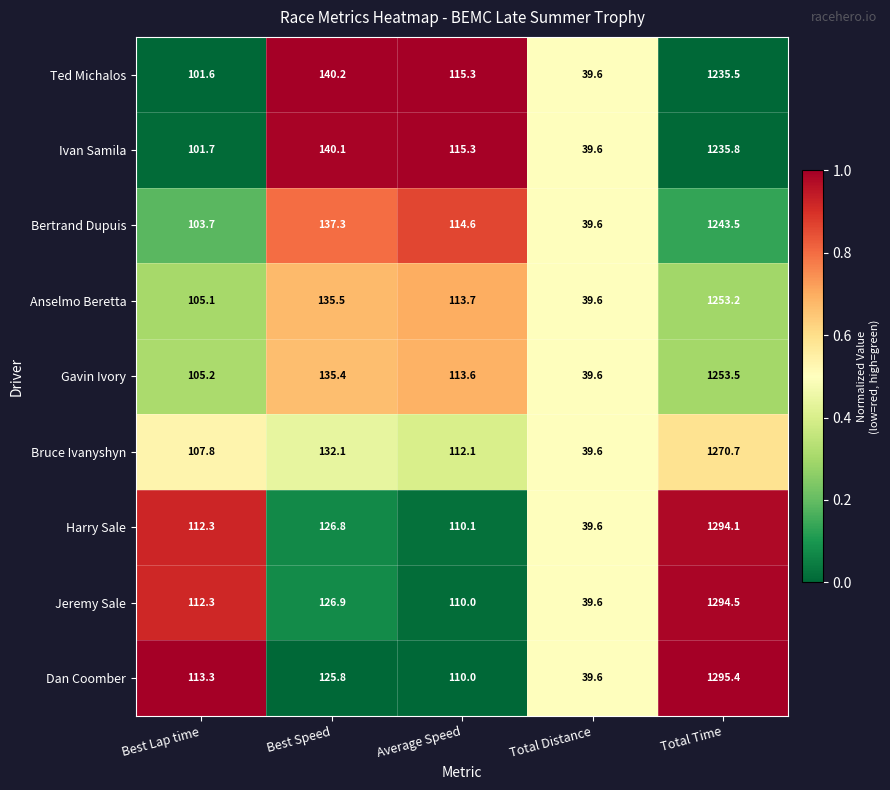

The value of Anselmo Beretta at Best Lap time is 155.4. True or false?

False